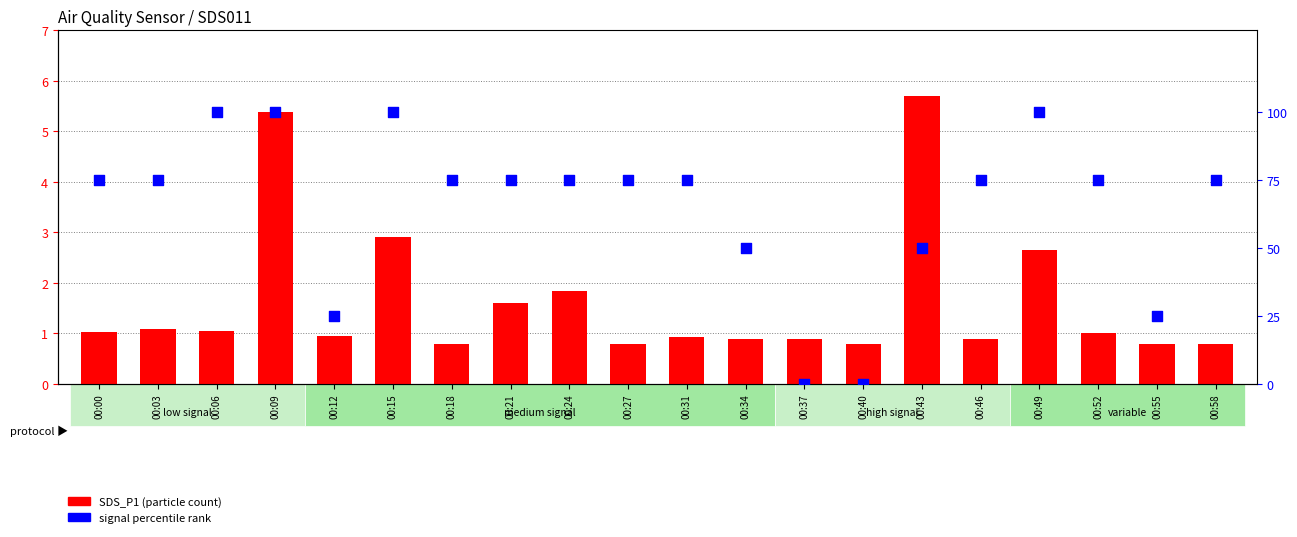

Which series has the widest spread of Y values?

signal percentile